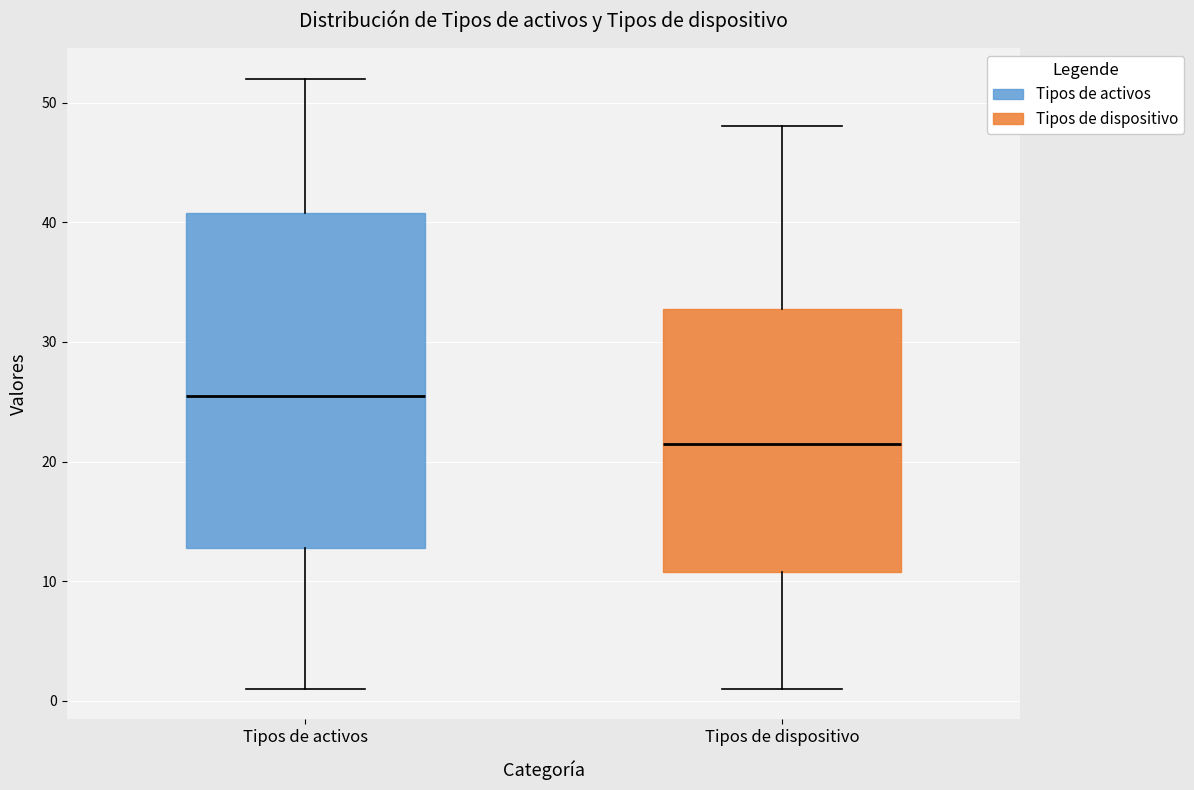

Reading left to right, transcribe this box plot: for each box, give where its median line is, the range the box spans, and where its two whiskers end, as read against the y-axis. The values are not printed on the chart, so give them approximately, as read against the axis.

Tipos de activos: median 26, box 13 to 41, whiskers 1 to 52
Tipos de dispositivo: median 22, box 11 to 33, whiskers 1 to 48